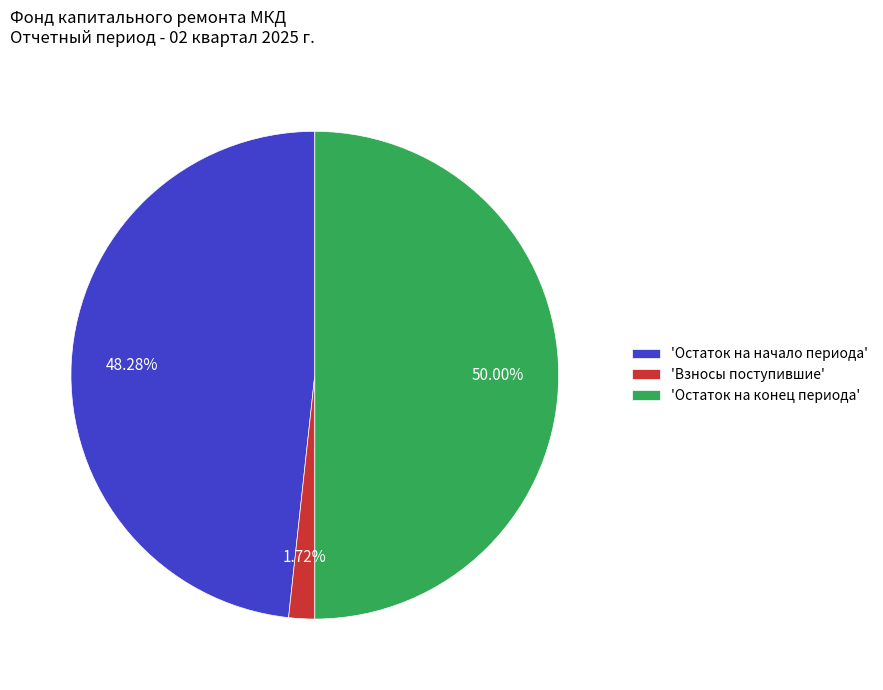

Does 'Остаток на начало периода' account for over 50% of the chart?

No